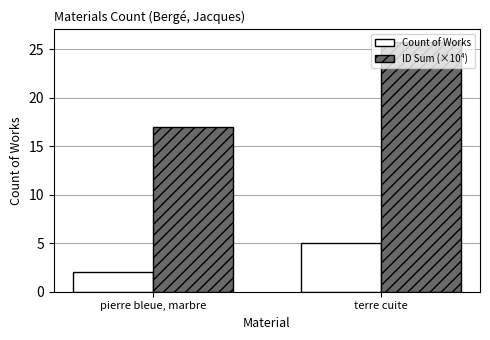

Reading left to right, list all the values displayed in this chart.

Count of Works: 2.0	5.0
ID Sum (×10⁴): 17.0	25.8